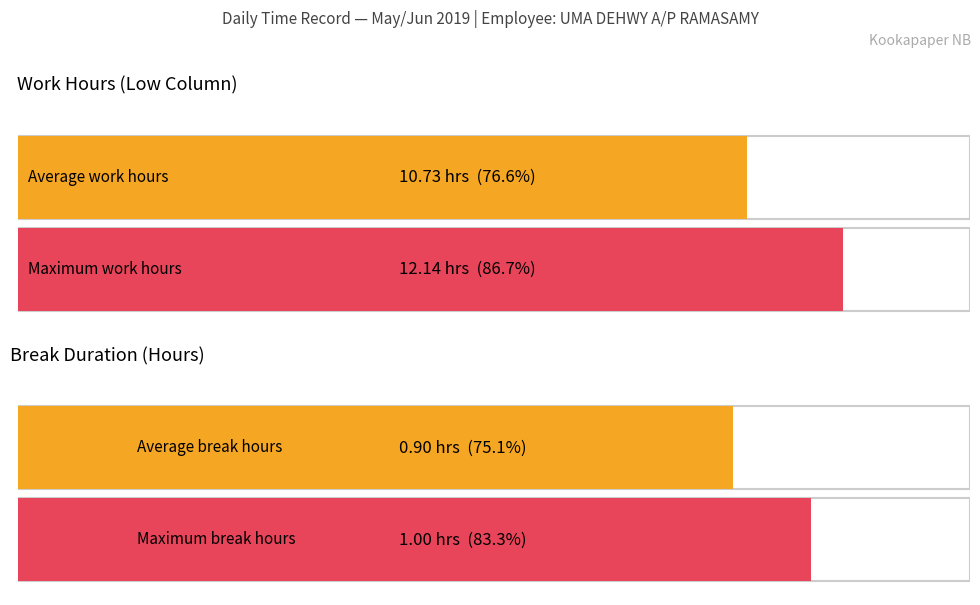

How many bars are there in each group?

2